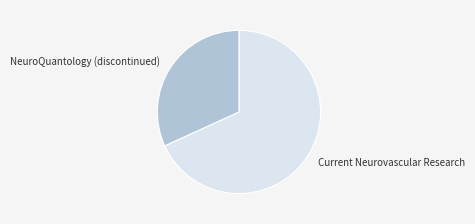

Between NeuroQuantology (discontinued) and Current Neurovascular Research, which is larger?

Current Neurovascular Research